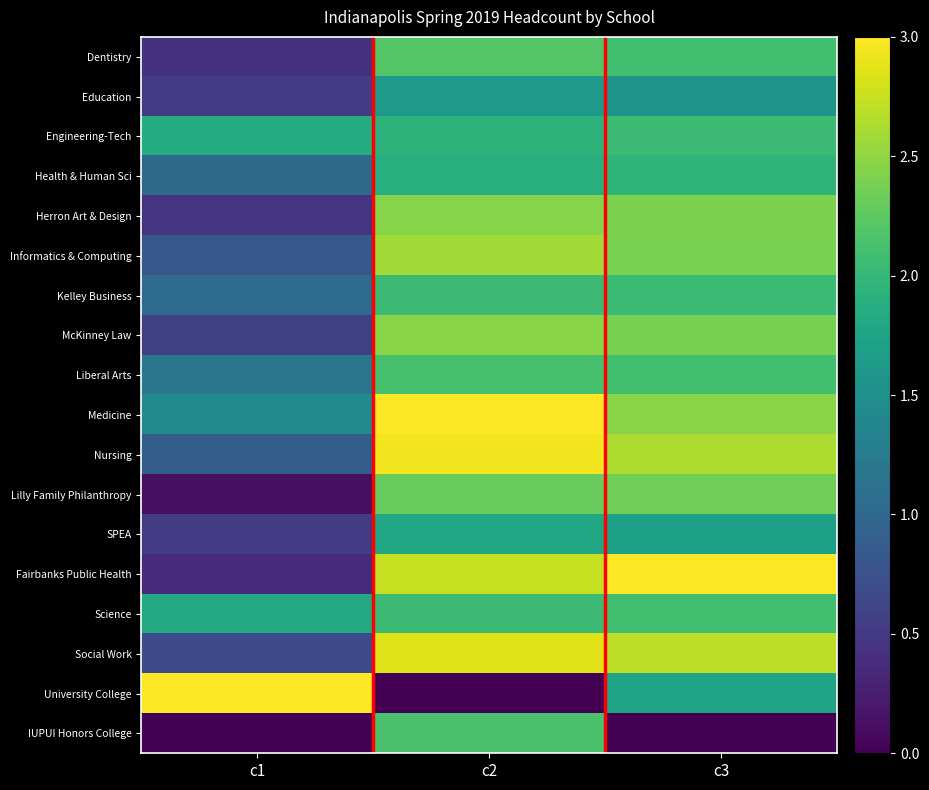

Which series changed the most between c1 and c2?

University College